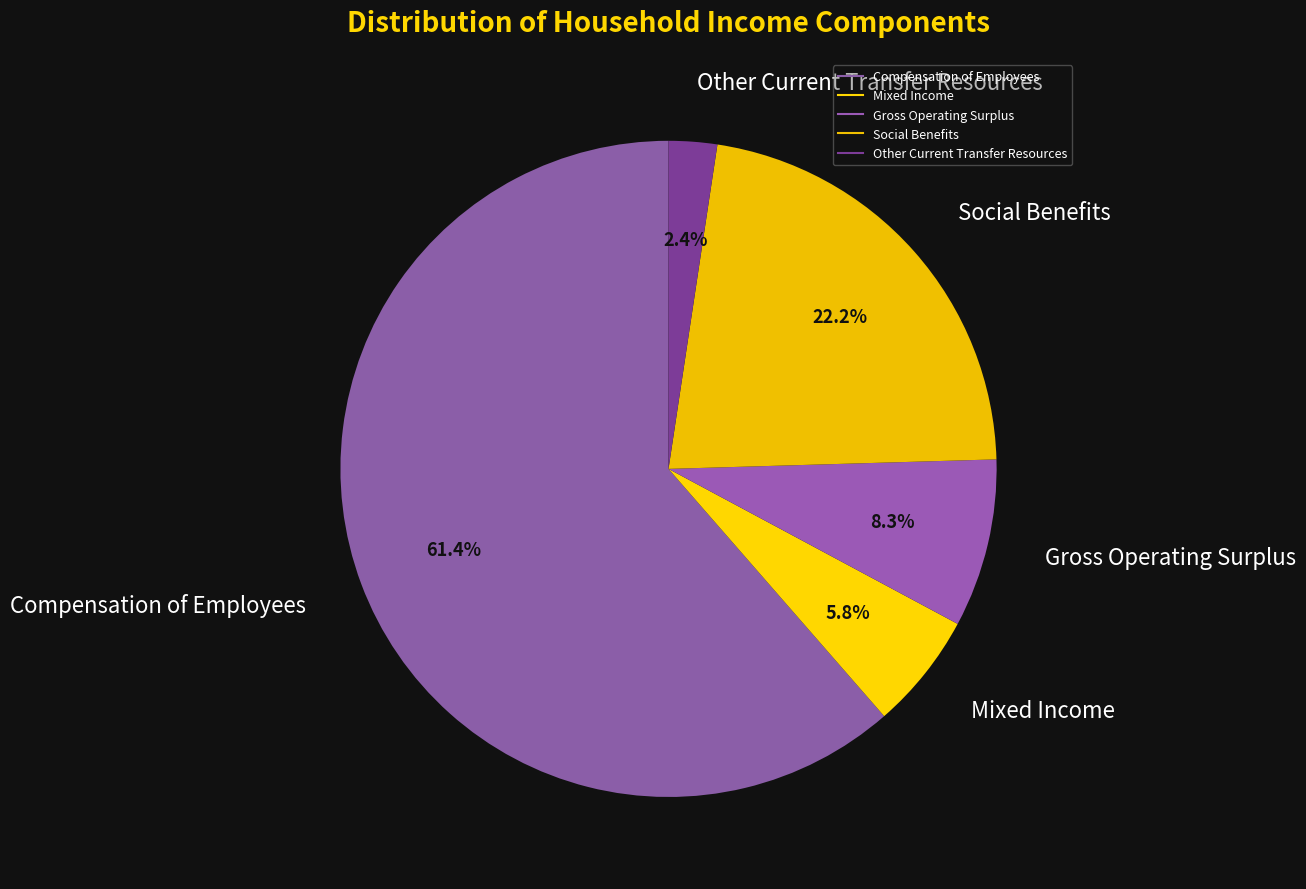

To the nearest percent, what is the difference between the largest and smallest slice percentages?

59%